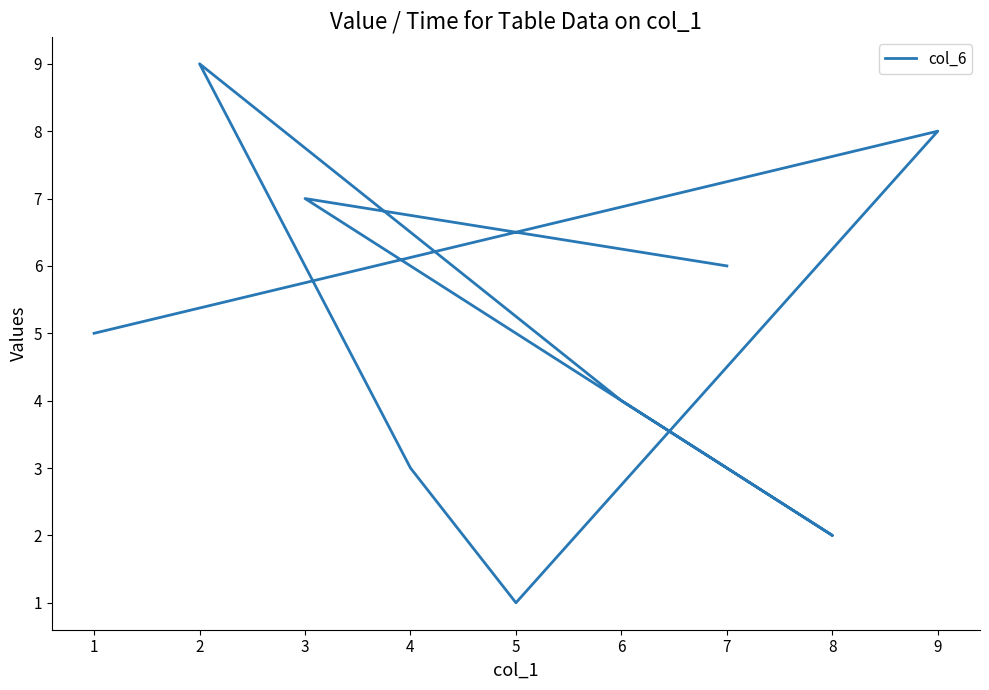

The value at 4 is 2. True or false?

False